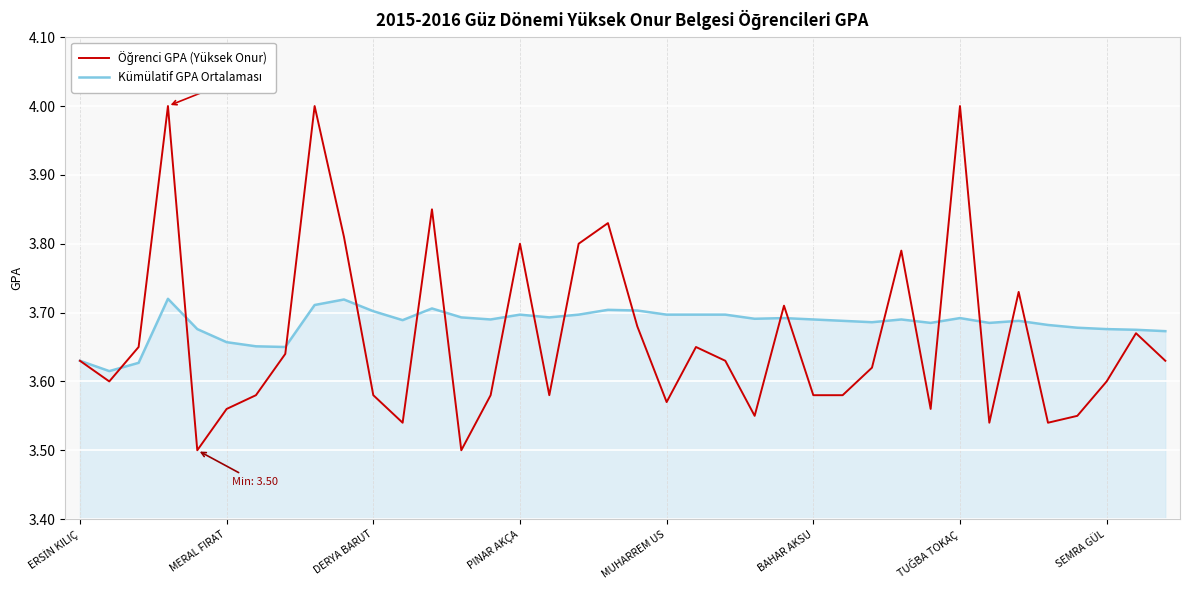

How many lines are shown in the chart?

2